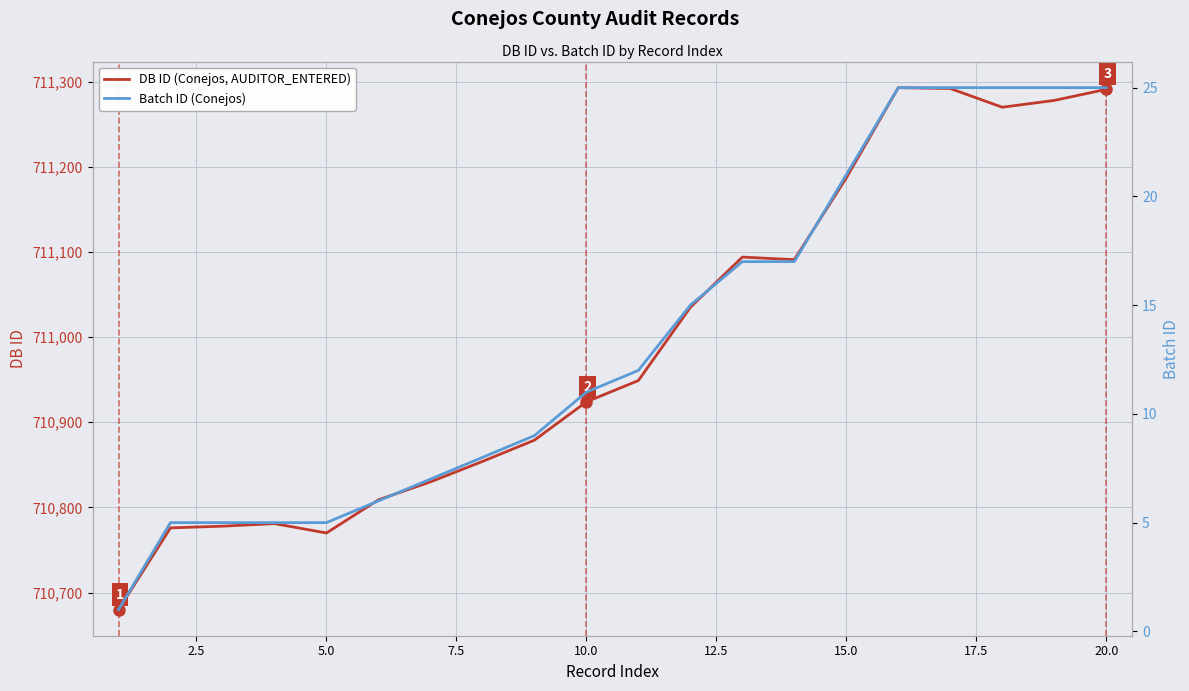

What is the maximum value for DB ID (Conejos, AUDITOR_ENTERED)?

711293